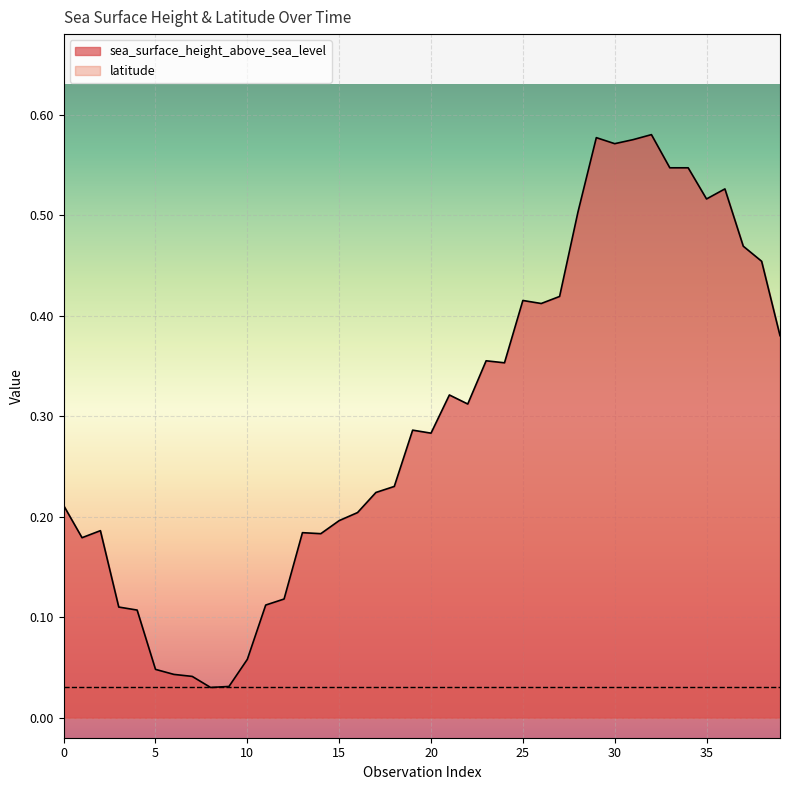

The chart shows a value of 0.2 at 18. True or false?

True